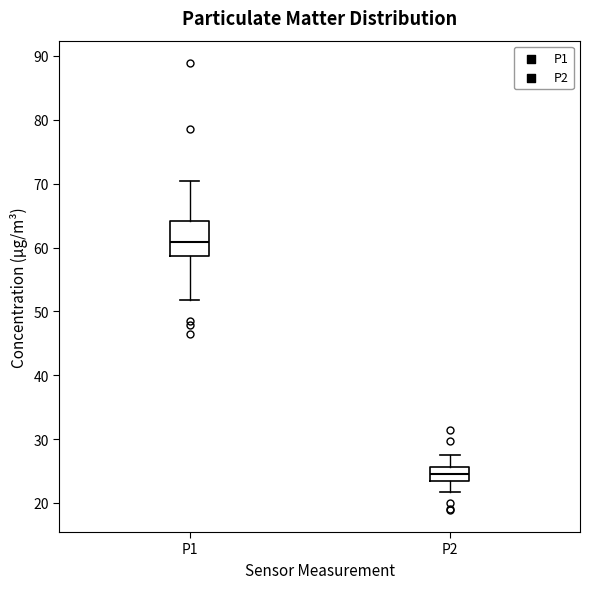

Which box's median line is the highest?

P1